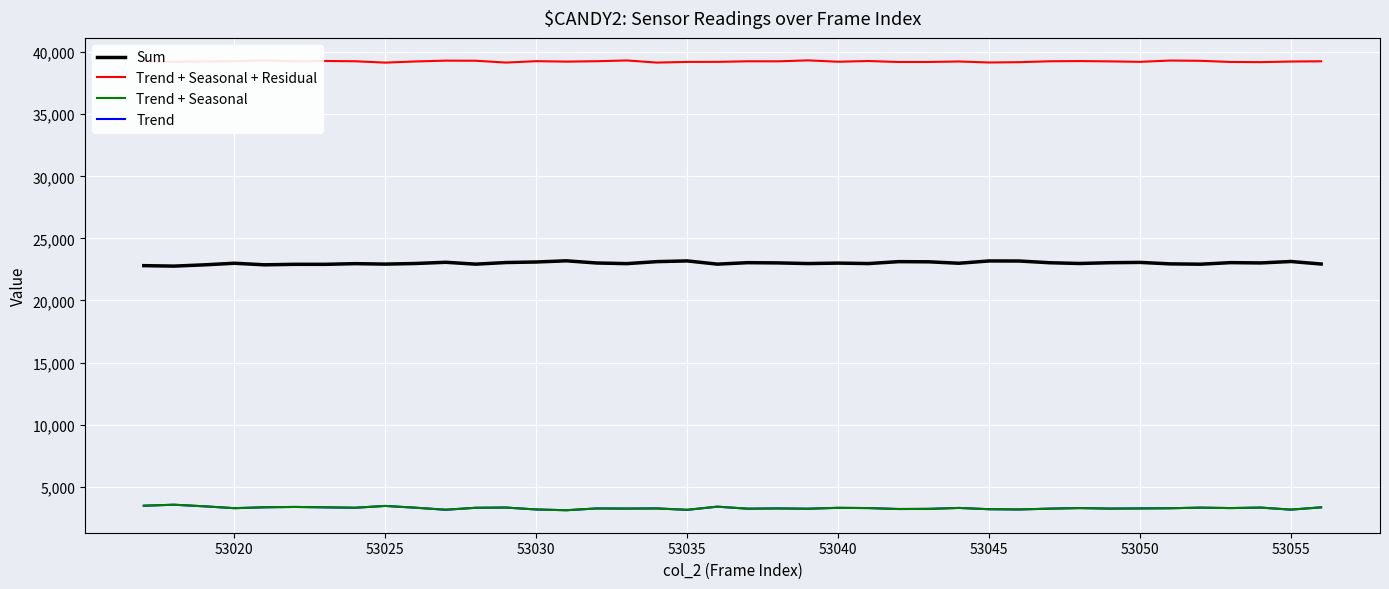

True or false: Trend and Sum cross at least once.

False